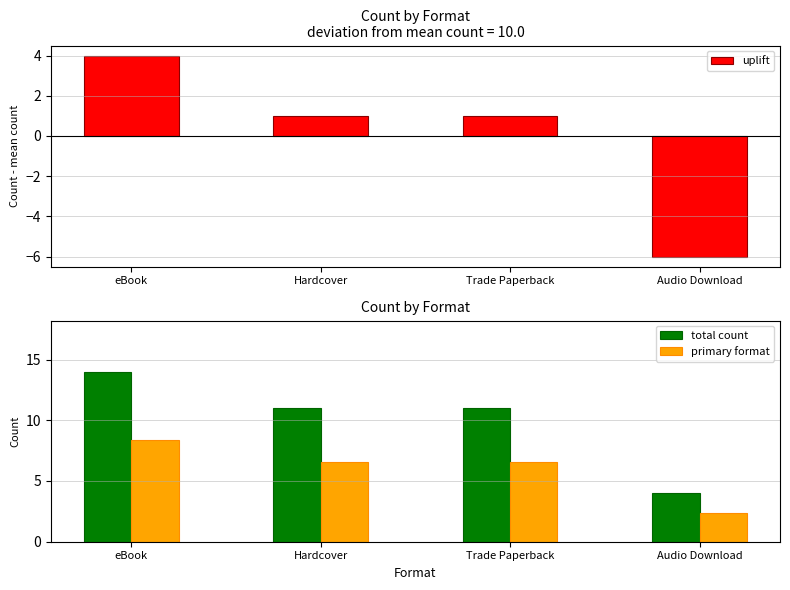

Are the bars grouped side by side (vs. stacked)?

Yes